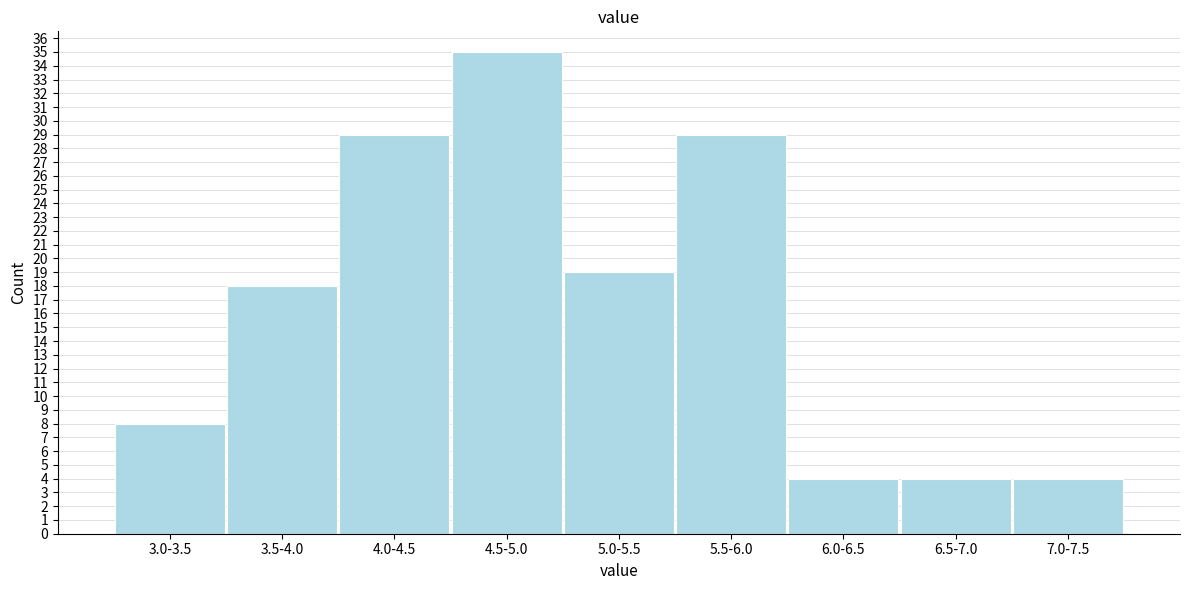

Reading right to left, list all the values displayed in this chart.

4	4	4	29	19	35	29	18	8